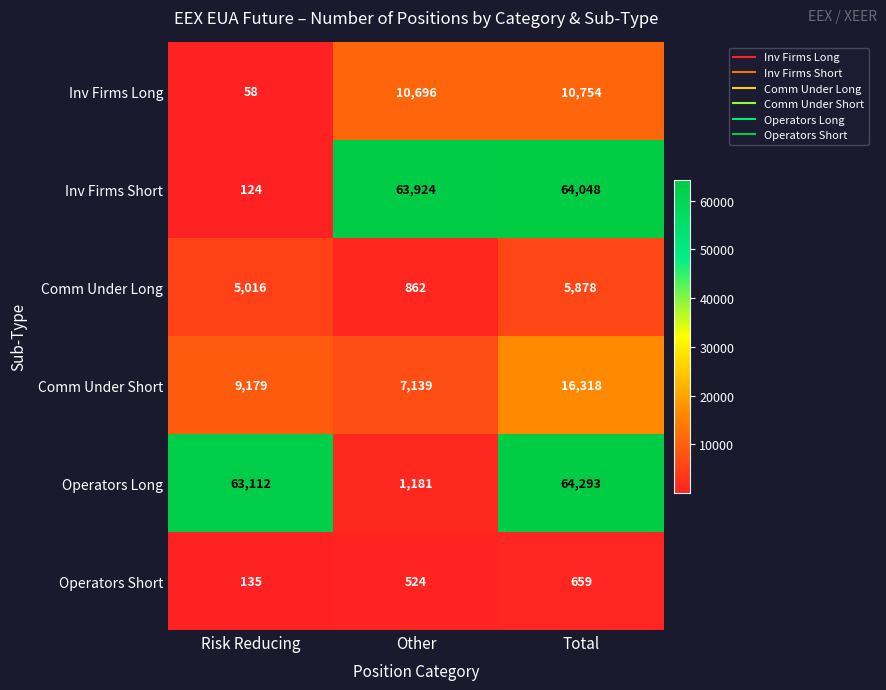

Where is Operators Short nearest to the value 397?

Other